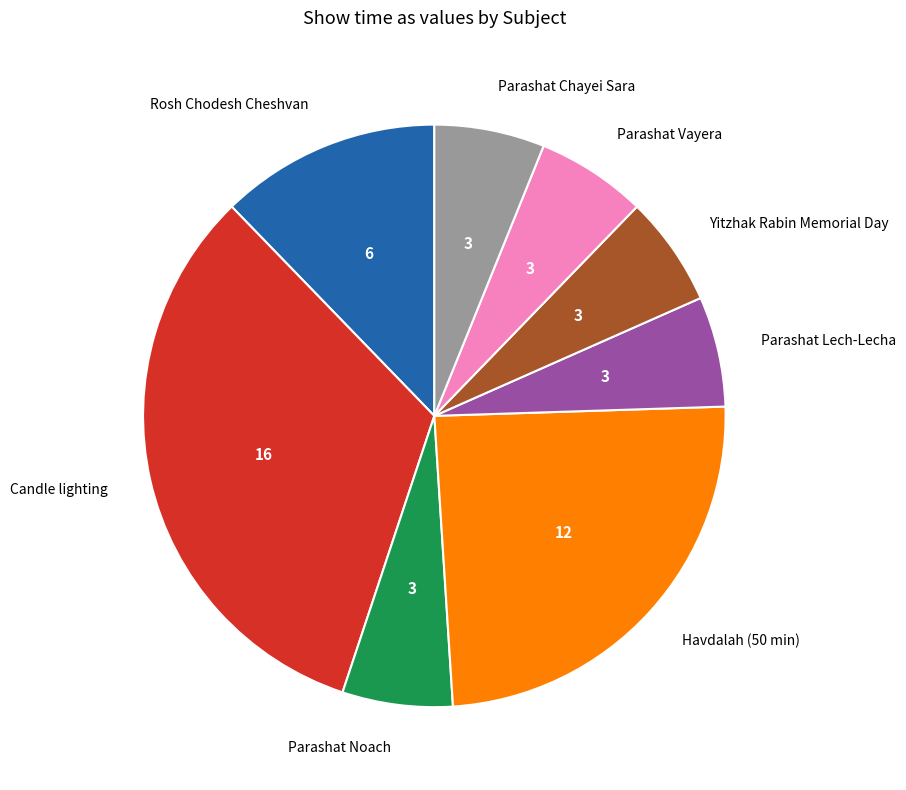

Does Parashat Lech-Lecha account for over 50% of the chart?

No